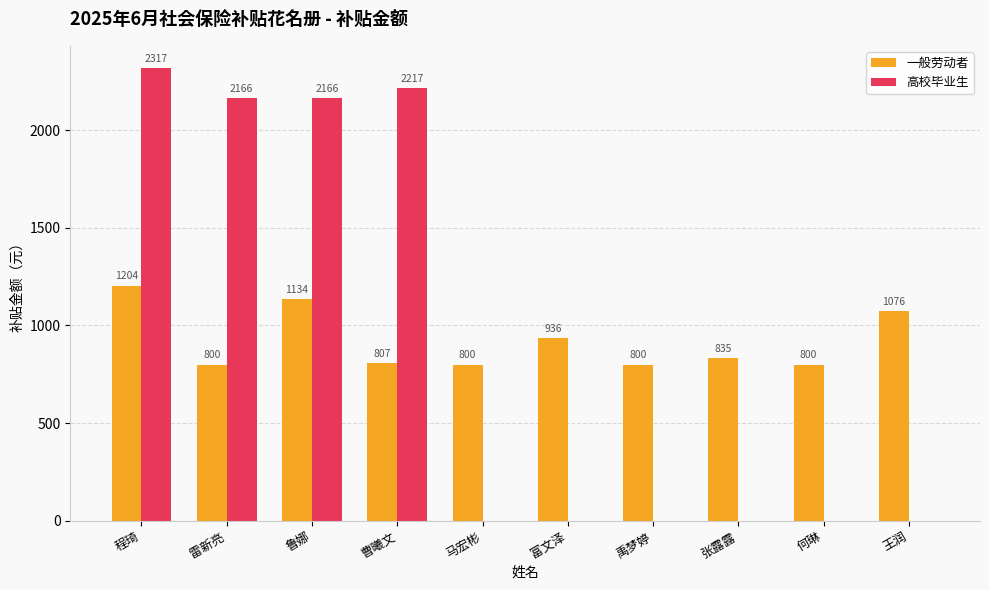

Which category has the highest value across all series?

程琦